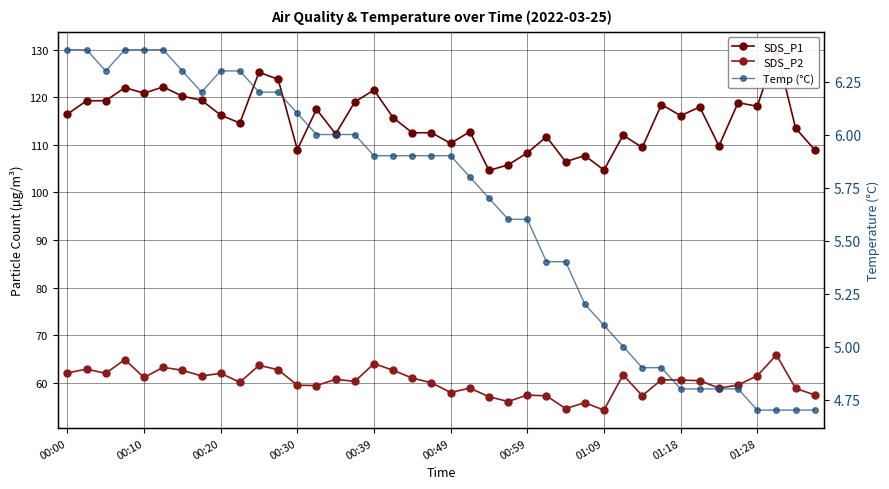

At how many categories does at least one series exceed 98?

40